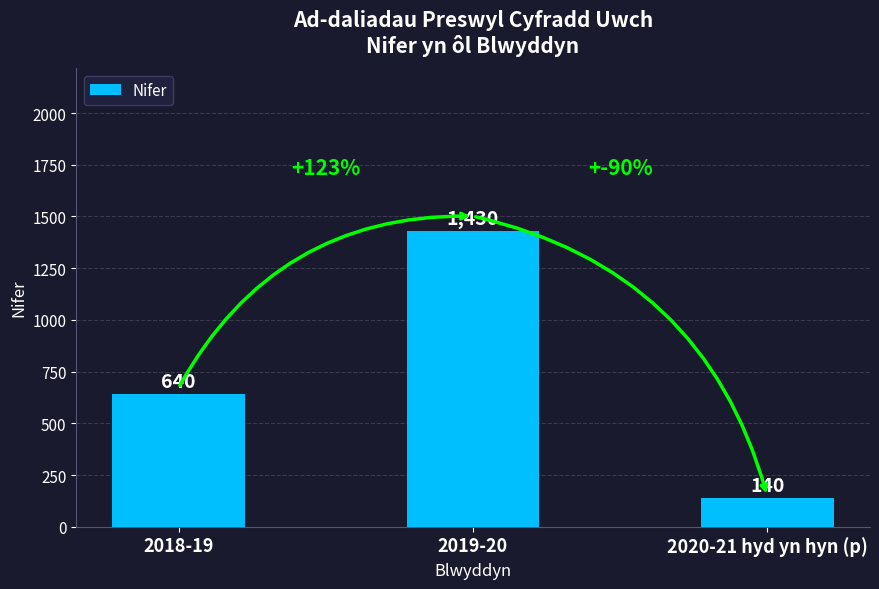

List the labels in order of value, smallest first.

2020-21 hyd yn hyn (p), 2018-19, 2019-20